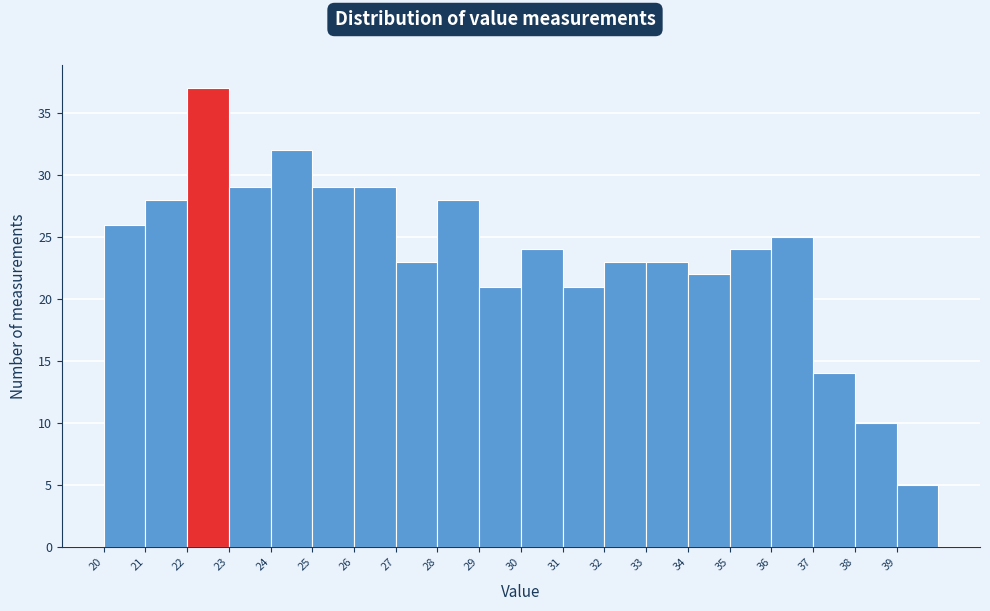

Reading left to right, transcribe this chart: for each bar, give the range it covers on the x-axis and its height. Neither the bar edges nor the heights are printed on the chart, so give them approximately, as read against the axes.

20.2 to 21.2: 26
21.2 to 22.2: 28
22.2 to 23.2: 37
23.2 to 24.2: 29
24.2 to 25.2: 32
25.2 to 26.2: 29
26.2 to 27.2: 29
27.2 to 28.2: 23
28.2 to 29.2: 28
29.2 to 30.2: 21
30.2 to 31.2: 24
31.2 to 32.2: 21
32.2 to 33.2: 23
33.2 to 34.2: 23
34.2 to 35.2: 22
35.2 to 36.2: 24
36.2 to 37.2: 25
37.2 to 38.2: 14
38.2 to 39.2: 10
39.2 to 40.2: 5